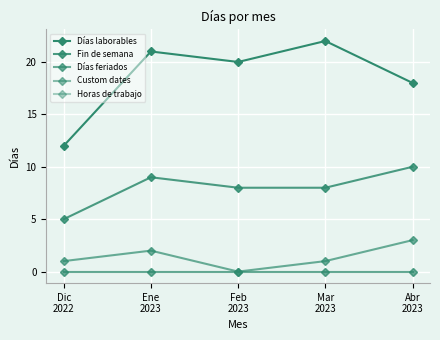

How many Días feriados values are between 1 and 2?

3